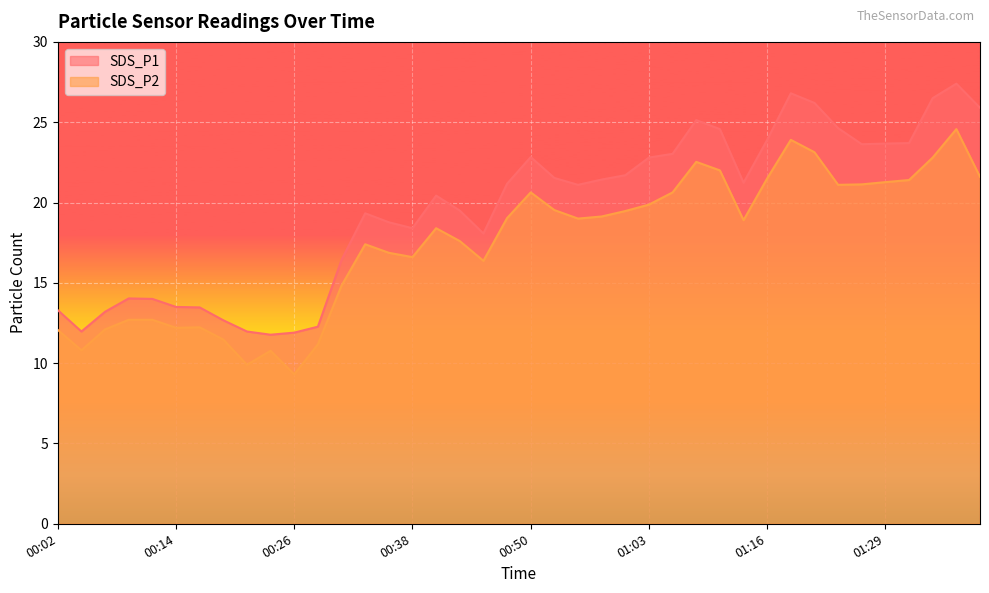

Reading left to right, transcribe all the data shown in this chart.

SDS_P1: 00:02=13.3	00:04=12.0	00:07=13.2	00:09=14.0	00:12=14.0	00:14=13.5	00:16=13.5	00:19=12.7	00:21=12.0	00:24=11.8	00:26=11.9	00:29=12.3	00:31=16.4	00:33=19.3	00:36=18.8	00:38=18.4	00:41=20.4	00:43=19.5	00:46=18.1	00:48=21.2	00:50=22.8	00:53=21.5	00:55=21.1	00:58=21.4	01:00=21.7	01:03=22.8	01:05=23.0	01:07=25.1	01:10=24.6	01:13=21.2	01:16=23.9	01:18=26.8	01:21=26.2	01:24=24.6	01:26=23.6	01:29=23.7	01:31=23.7	01:33=26.5	01:36=27.4	01:39=25.9
SDS_P2: 00:02=12.1	00:04=10.8	00:07=12.1	00:09=12.7	00:12=12.7	00:14=12.2	00:16=12.2	00:19=11.5	00:21=9.9	00:24=10.8	00:26=9.3	00:29=11.2	00:31=14.8	00:33=17.4	00:36=16.9	00:38=16.6	00:41=18.4	00:43=17.6	00:46=16.4	00:48=19.0	00:50=20.6	00:53=19.5	00:55=19.0	00:58=19.1	01:00=19.5	01:03=19.9	01:05=20.6	01:07=22.5	01:10=22.0	01:13=18.9	01:16=21.5	01:18=23.9	01:21=23.1	01:24=21.1	01:26=21.1	01:29=21.3	01:31=21.4	01:33=22.8	01:36=24.6	01:39=21.6